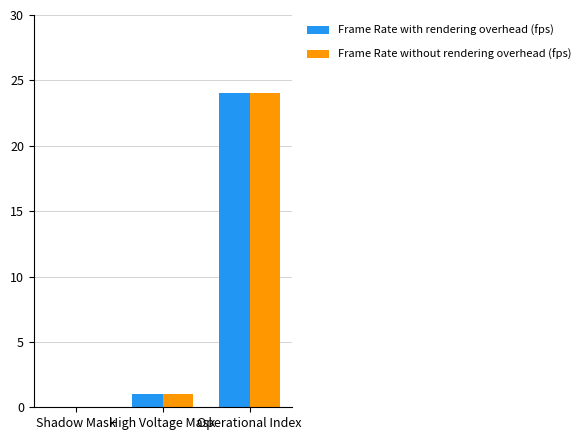

Reading left to right, extract all data points from this chart.

Frame Rate with rendering overhead (fps): Shadow Mask=0	High Voltage Mask=1	Operational Index=24
Frame Rate without rendering overhead (fps): Shadow Mask=0	High Voltage Mask=1	Operational Index=24